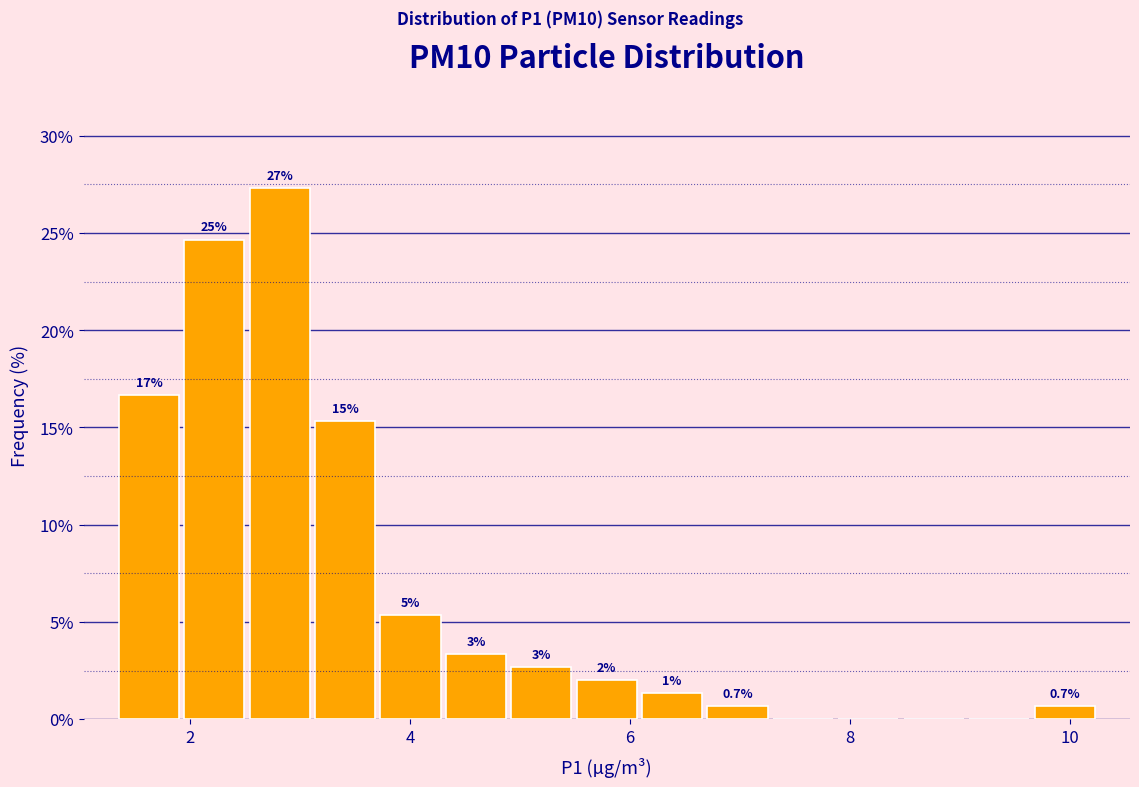

Around what value on the x-axis is the tallest bar? Give the approximate position of its centre, as read against the axis.

2.8